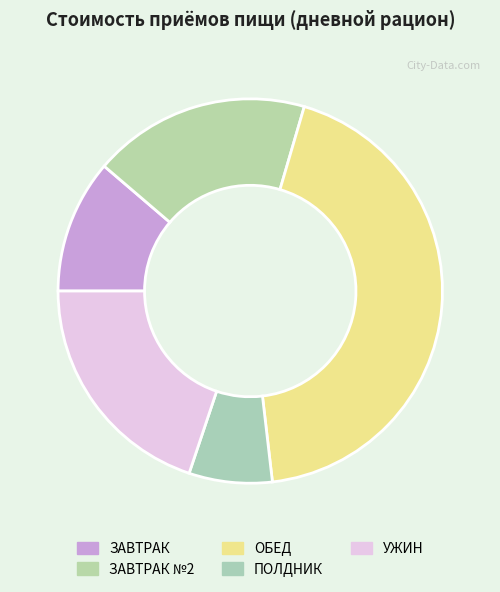

To the nearest percent, what is the average slice percentage?

20%